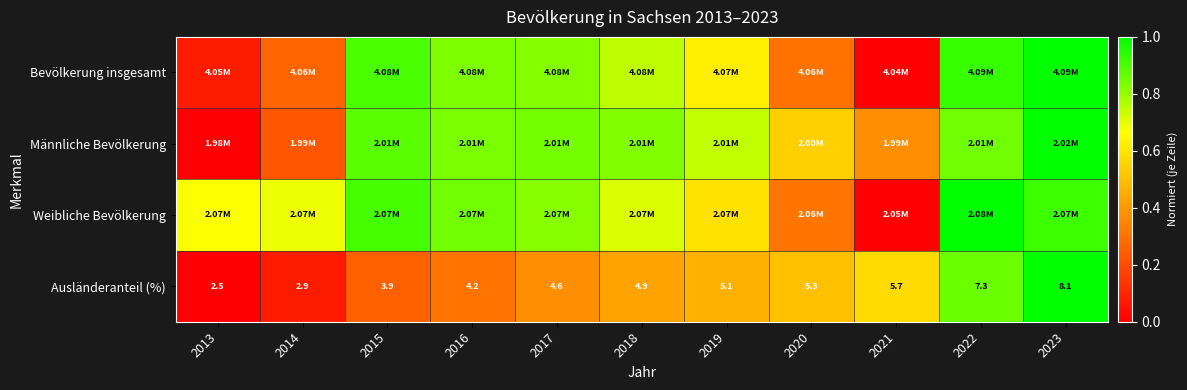

What is the sum of the Männliche Bevölkerung values at 2015 and 2021?

1.3